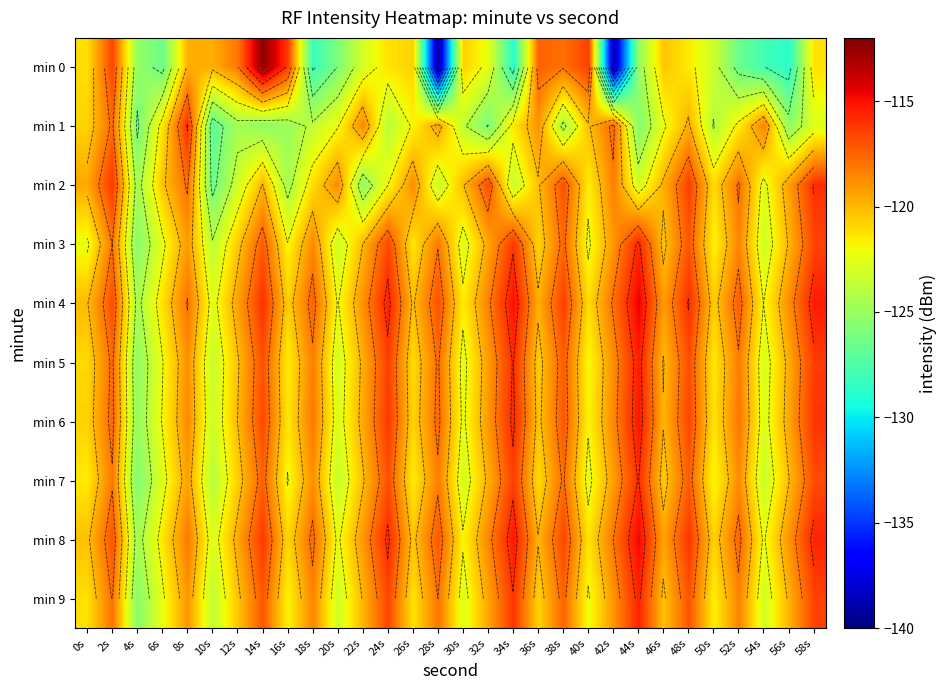

At which category is the sum across all series the highest?

58s